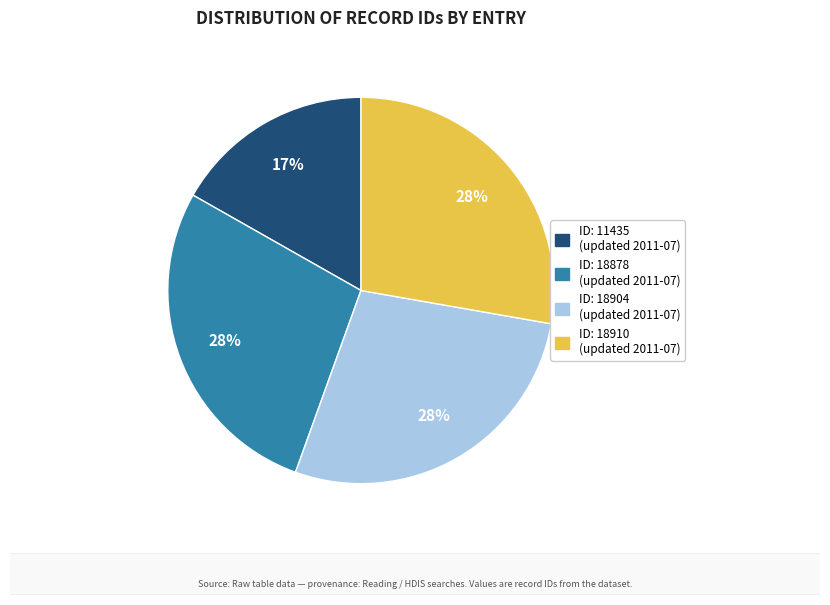

Is there a majority slice in this chart?

No